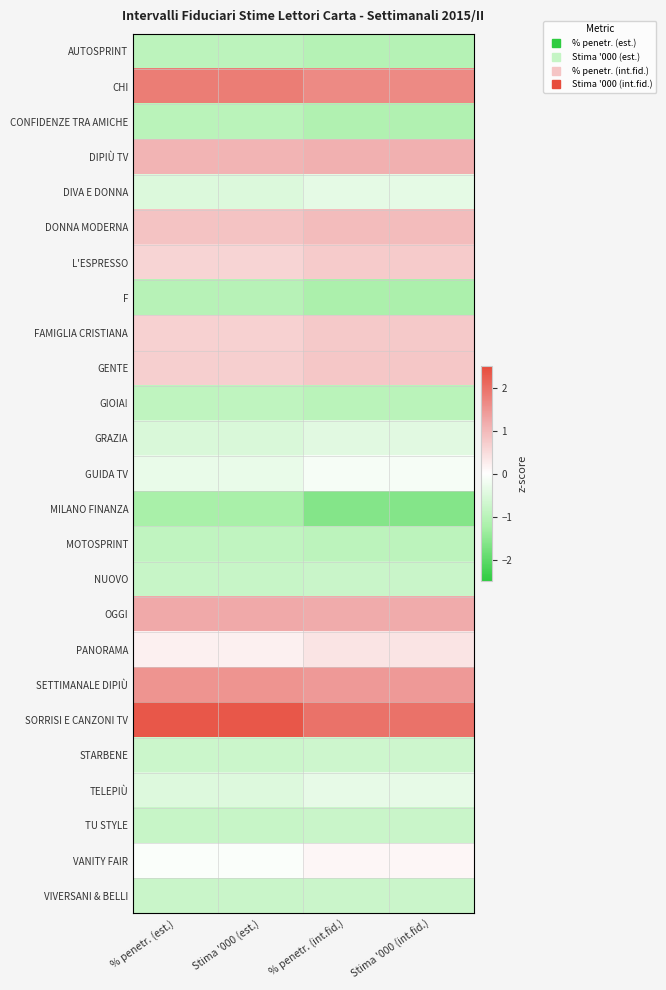

Count the number of data series in this chart.

25